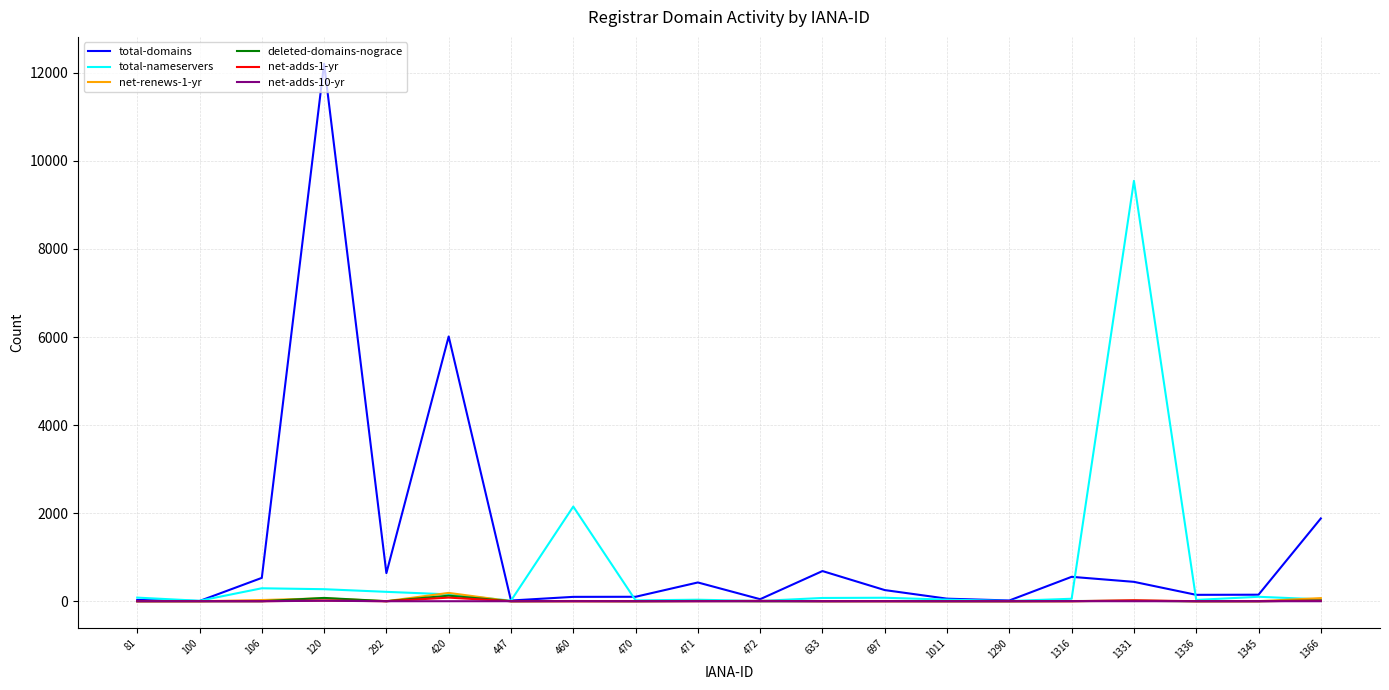

What are all the series names shown in the legend?

total-domains, total-nameservers, net-renews-1-yr, deleted-domains-nograce, net-adds-1-yr, net-adds-10-yr